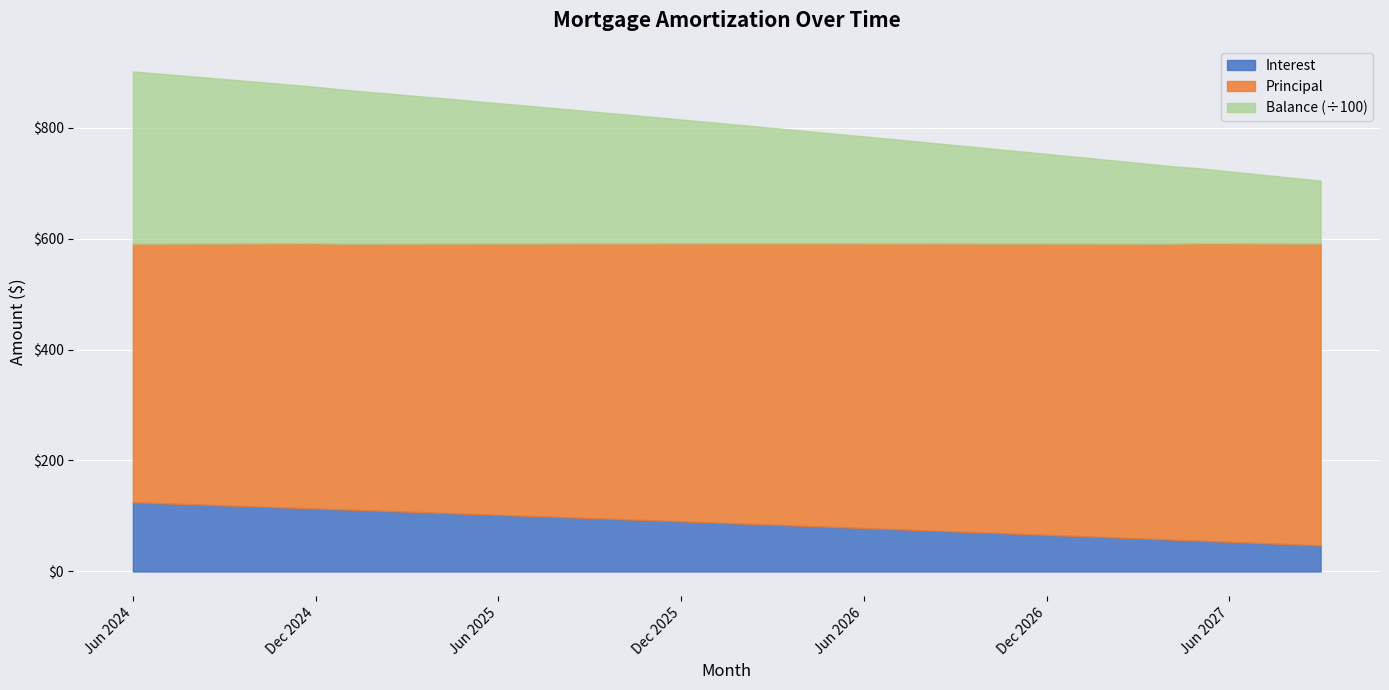

Reading left to right, what are all the values shown in this chart?

Interest: Jun 2024=124.8	Jul 2024=122.9	Aug 2024=121.0	Sep 2024=119.2	Oct 2024=117.3	Nov 2024=115.4	Dec 2024=113.6	Jan 2025=111.7	Feb 2025=109.8	Mar 2025=107.9	Apr 2025=106.0	May 2025=104.0	Jun 2025=102.1	Jul 2025=100.2	Aug 2025=98.2	Sep 2025=96.3	Oct 2025=94.3	Nov 2025=92.3	Dec 2025=90.4	Jan 2026=88.4	Feb 2026=86.4	Mar 2026=84.4	Apr 2026=82.4	May 2026=80.4	Jun 2026=78.4	Jul 2026=76.3	Aug 2026=74.3	Sep 2026=72.2	Oct 2026=70.2	Nov 2026=68.1	Dec 2026=66.1	Jan 2027=64.0	Feb 2027=61.9	Mar 2027=59.8	Apr 2027=57.7	May 2027=55.6	Jun 2027=53.5	Jul 2027=51.3	Aug 2027=49.2	Sep 2027=47.0
Principal: Jun 2024=466.0	Jul 2024=468.0	Aug 2024=470.0	Sep 2024=472.0	Oct 2024=474.0	Nov 2024=476.0	Dec 2024=478.0	Jan 2025=479.0	Feb 2025=481.0	Mar 2025=483.0	Apr 2025=485.0	May 2025=487.0	Jun 2025=489.0	Jul 2025=491.0	Aug 2025=493.0	Sep 2025=495.0	Oct 2025=497.0	Nov 2025=499.0	Dec 2025=501.0	Jan 2026=503.0	Feb 2026=505.0	Mar 2026=507.0	Apr 2026=509.0	May 2026=511.0	Jun 2026=513.0	Jul 2026=515.0	Aug 2026=517.0	Sep 2026=519.0	Oct 2026=521.0	Nov 2026=523.0	Dec 2026=525.0	Jan 2027=527.0	Feb 2027=529.0	Mar 2027=531.0	Apr 2027=533.0	May 2027=536.0	Jun 2027=538.0	Jul 2027=540.0	Aug 2027=542.0	Sep 2027=544.0
Balance: Jun 2024=31049.0	Jul 2024=30581.0	Aug 2024=30111.0	Sep 2024=29639.0	Oct 2024=29165.0	Nov 2024=28689.0	Dec 2024=28211.0	Jan 2025=27732.0	Feb 2025=27251.0	Mar 2025=26768.0	Apr 2025=26283.0	May 2025=25796.0	Jun 2025=25307.0	Jul 2025=24816.0	Aug 2025=24323.0	Sep 2025=23828.0	Oct 2025=23331.0	Nov 2025=22832.0	Dec 2025=22331.0	Jan 2026=21828.0	Feb 2026=21323.0	Mar 2026=20816.0	Apr 2026=20307.0	May 2026=19796.0	Jun 2026=19283.0	Jul 2026=18768.0	Aug 2026=18251.0	Sep 2026=17732.0	Oct 2026=17211.0	Nov 2026=16688.0	Dec 2026=16163.0	Jan 2027=15636.0	Feb 2027=15107.0	Mar 2027=14576.0	Apr 2027=14043.0	May 2027=13507.0	Jun 2027=12969.0	Jul 2027=12429.0	Aug 2027=11887.0	Sep 2027=11343.0